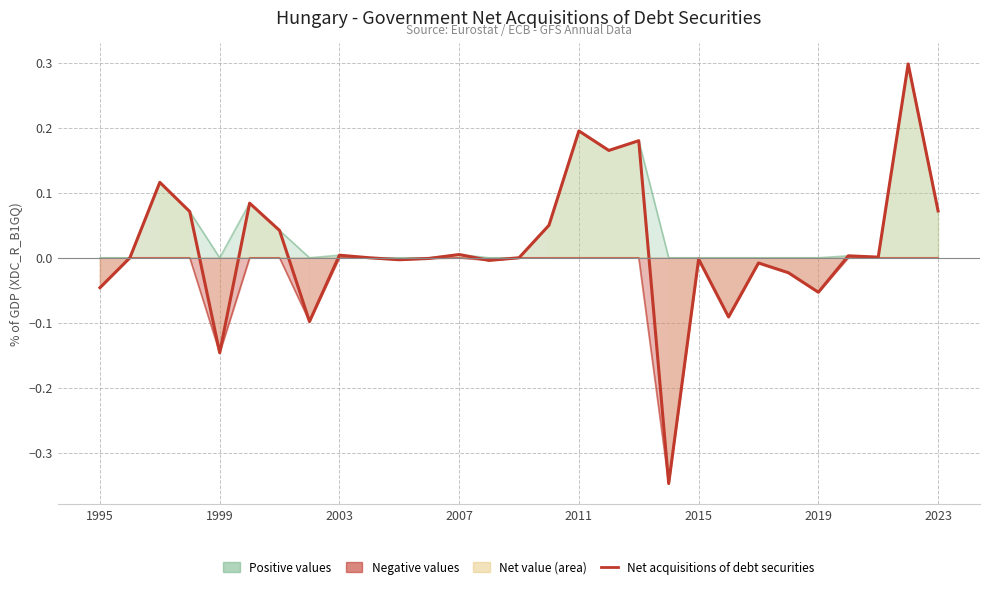

How many lines are shown in the chart?

1